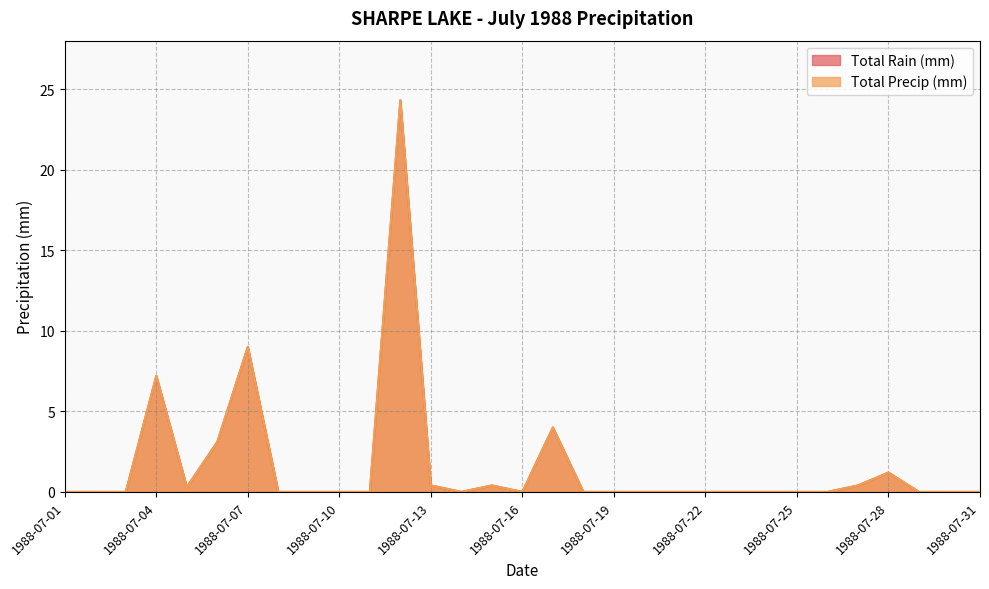

What are all the series names shown in the legend?

Total Rain (mm), Total Precip (mm)